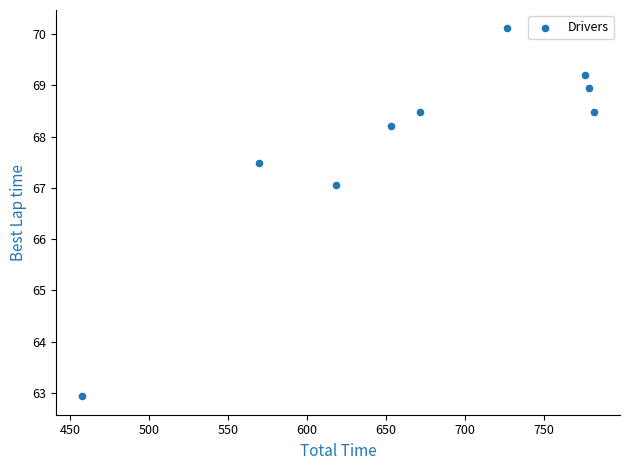

What Y value in the scatter plot is closest to 66?

67.1